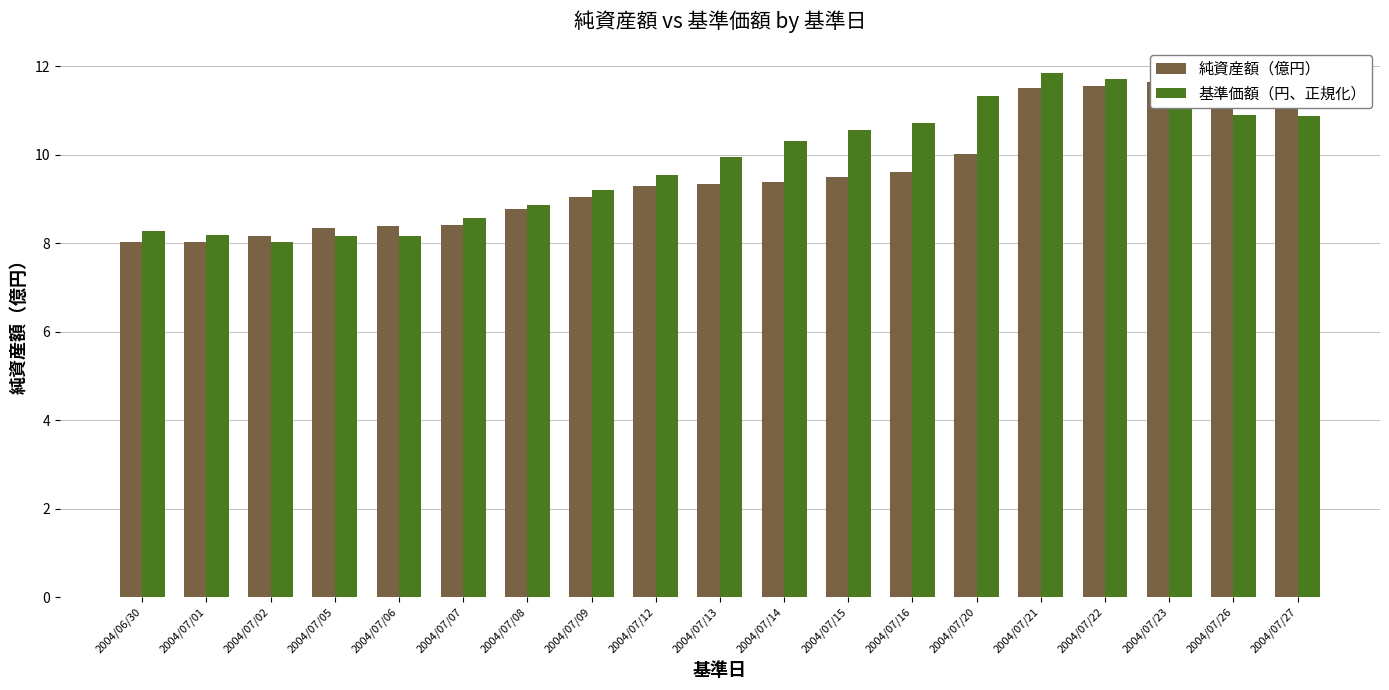

What are all the series names shown in the legend?

純資産額（億円）, 基準価額（円、正規化）